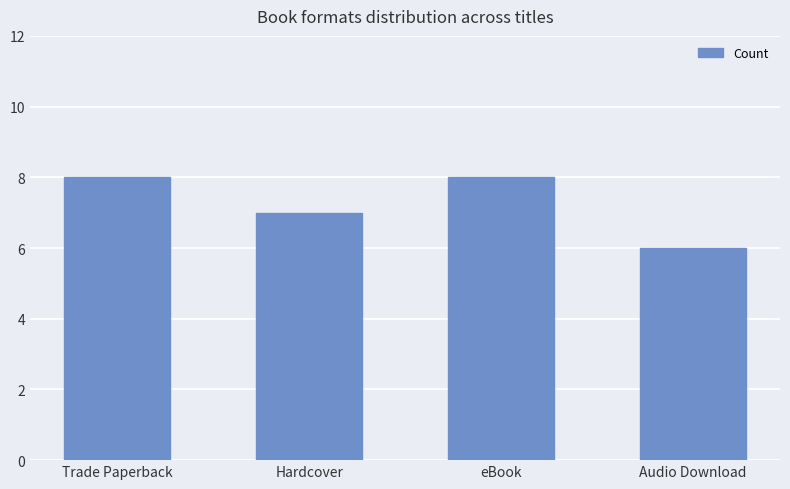

What is the minimum value shown in the chart?

6